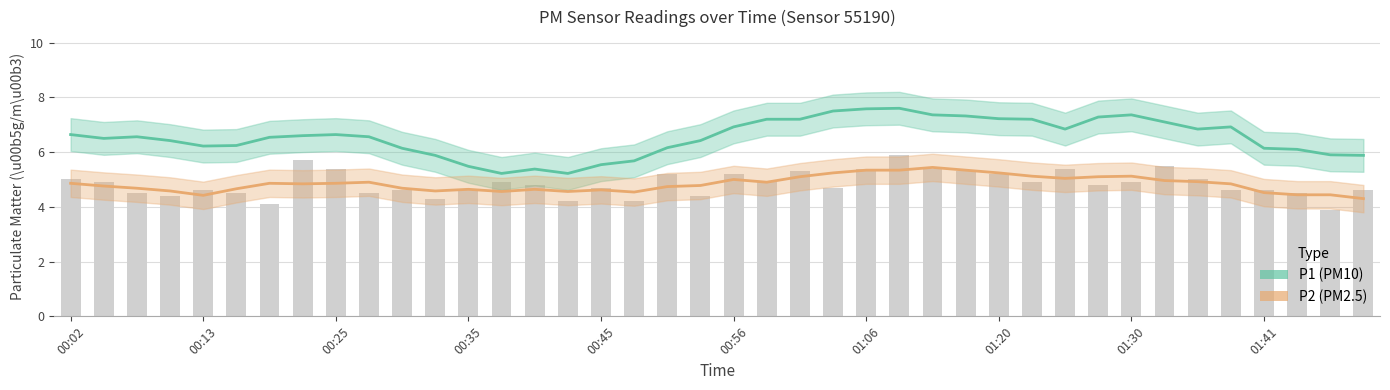

Is it true that P2 (PM2.5) equals 5.3 at 01:06?

True